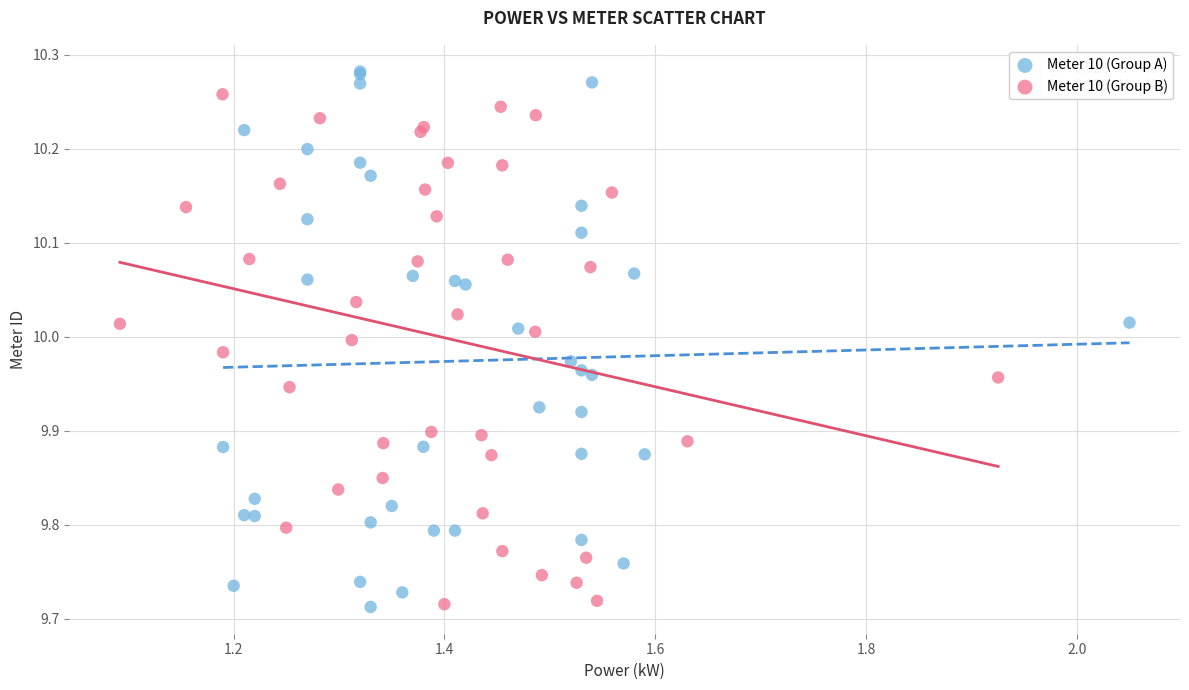

Which series contains the highest Y value?

Meter 10 (Group A)